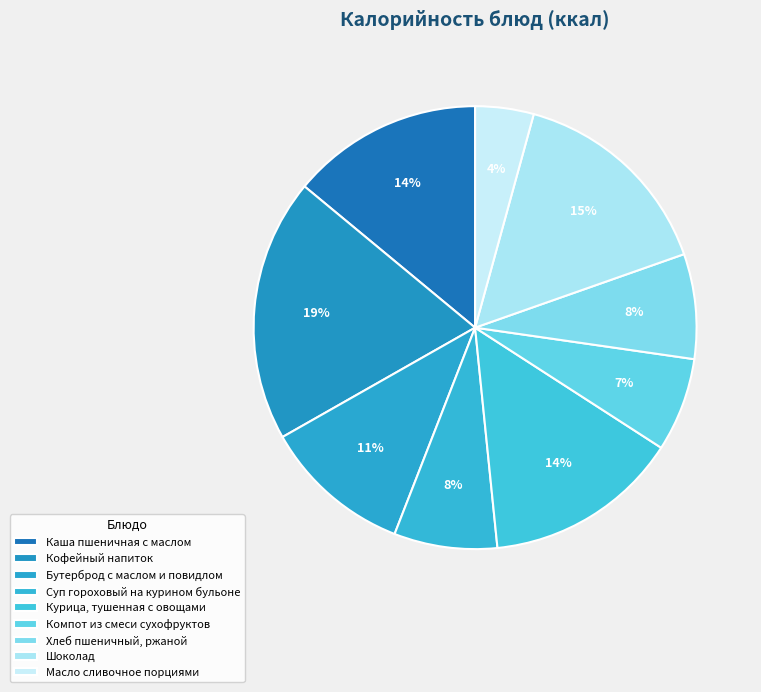

To the nearest percent, what portion does Кофейный напиток represent?

19%